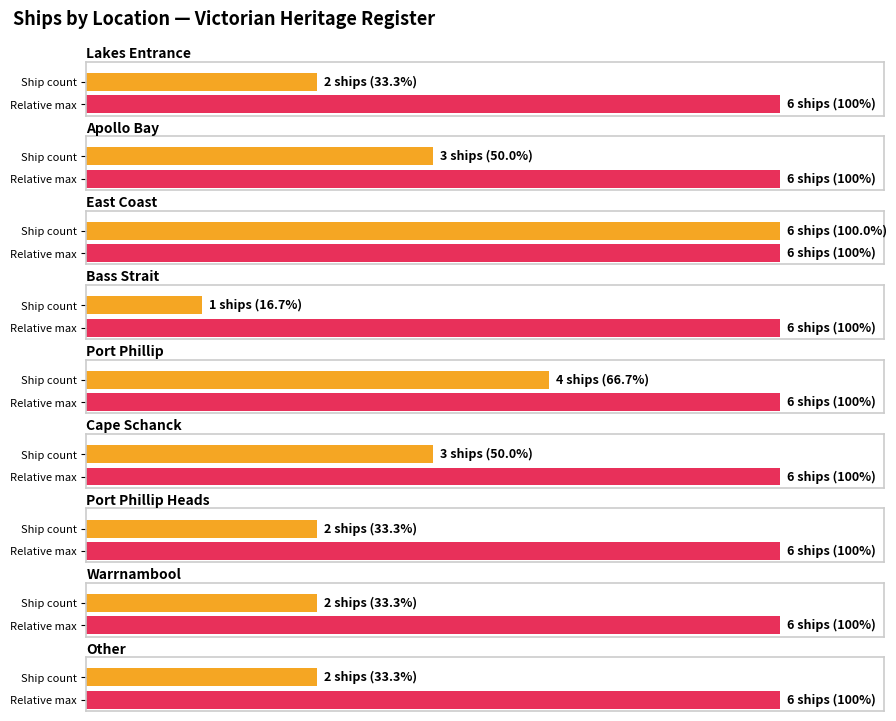

What is the label of the 5th bar from the left?

Port Phillip